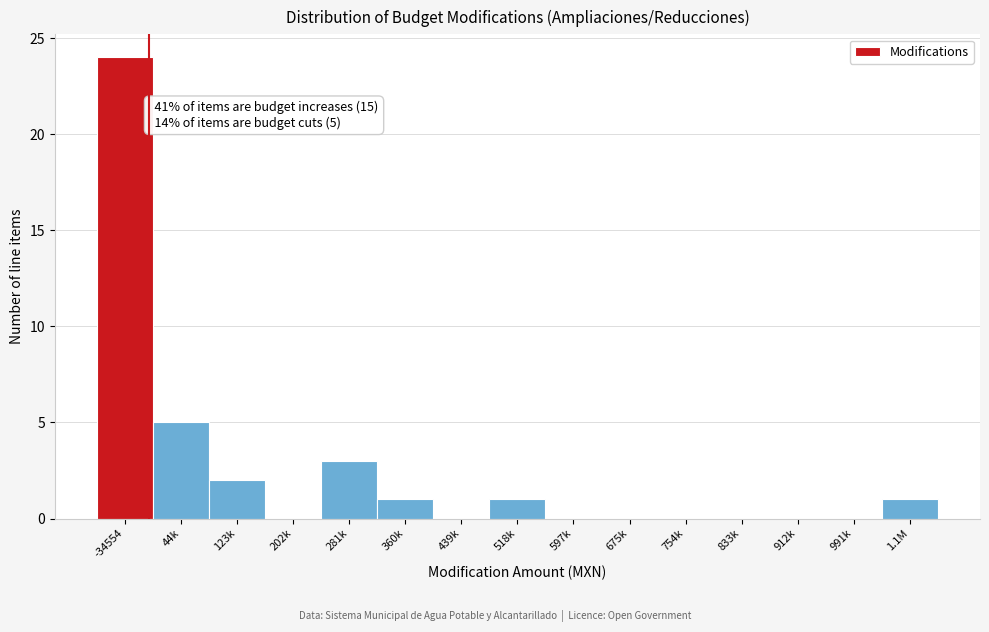

Reading left to right, extract all data points from this chart.

-34554=24	44k=5	123k=2	202k=0	281k=3	360k=1	439k=0	518k=1	597k=0	675k=0	754k=0	833k=0	912k=0	991k=0	1.1M=1